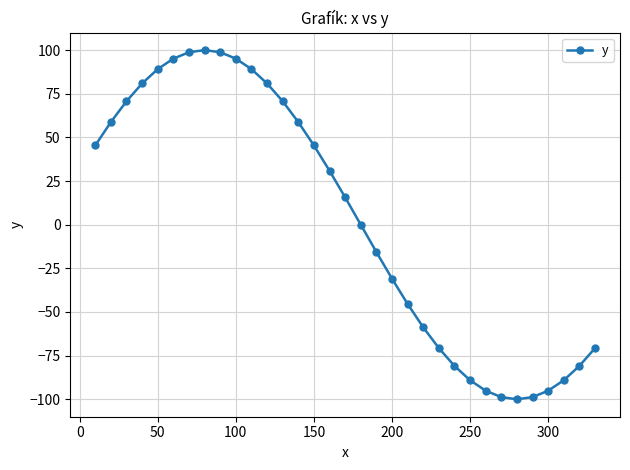

What is the minimum value shown in the chart?

-100.0